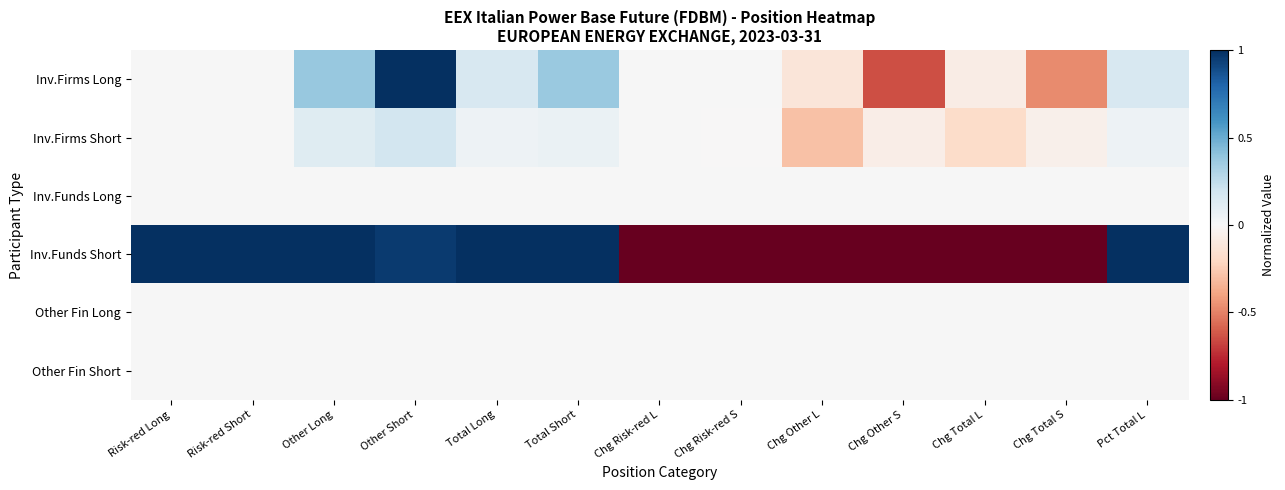

Between Risk-red Long and Chg Total L, which series saw the biggest shift?

Inv.Funds Short